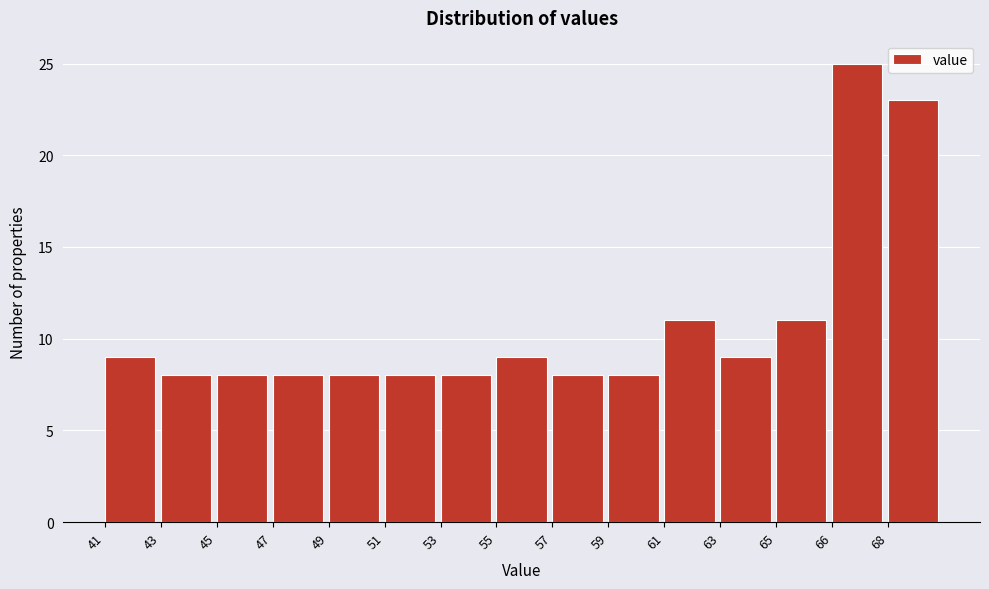

Reading left to right, list all the values displayed in this chart.

9	8	8	8	8	8	8	9	8	8	11	9	11	25	23